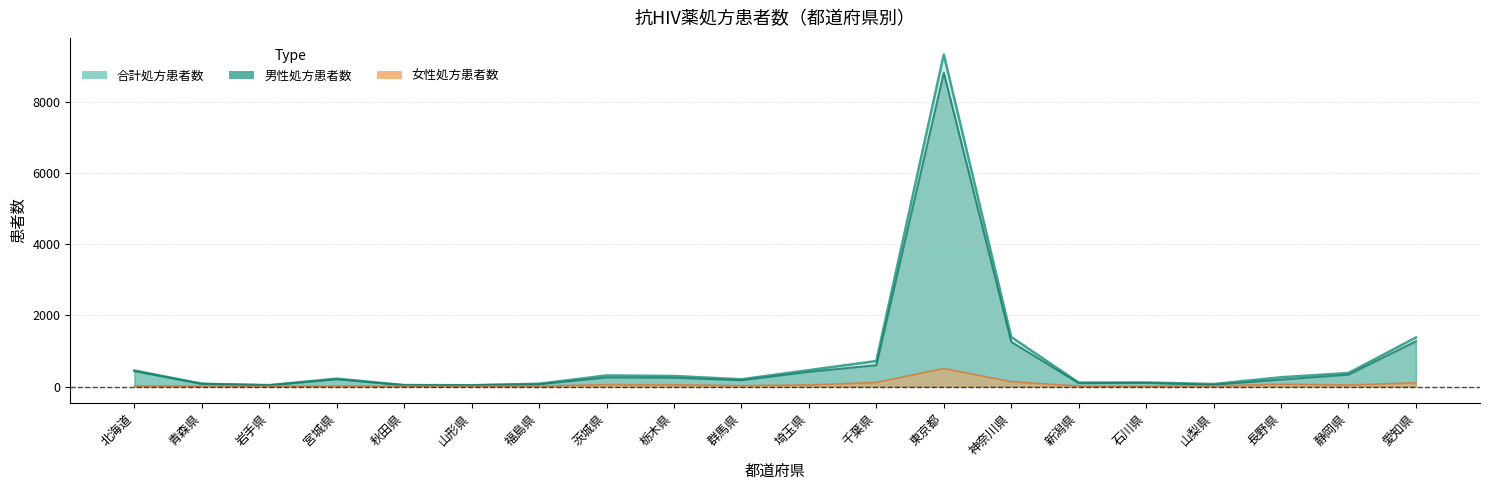

Where is the first local maximum for 合計処方患者数?

宮城県